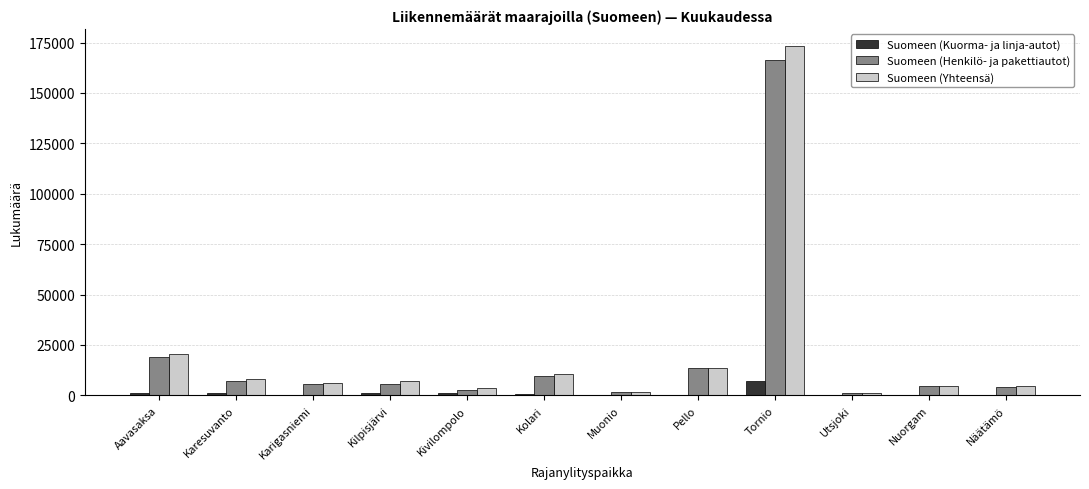

How many categories are shown in the chart?

12